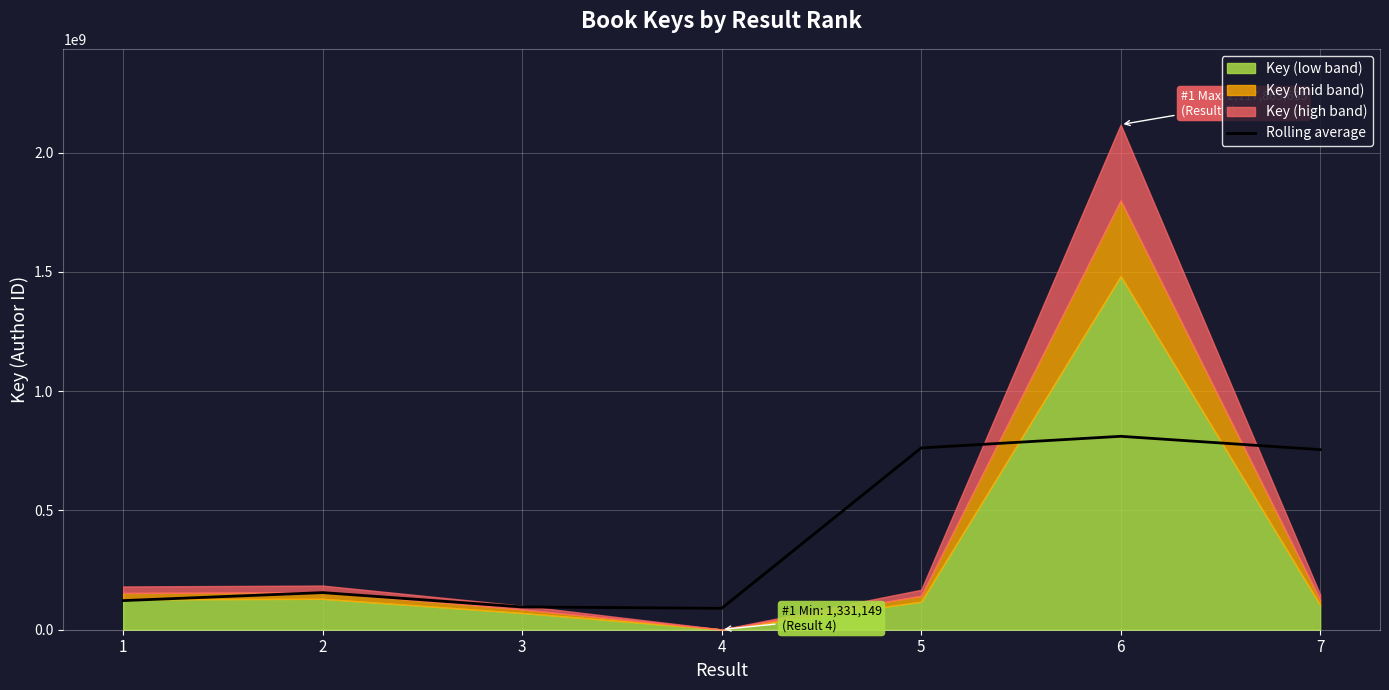

What is the highest value of the Rolling average series?

810960407.7